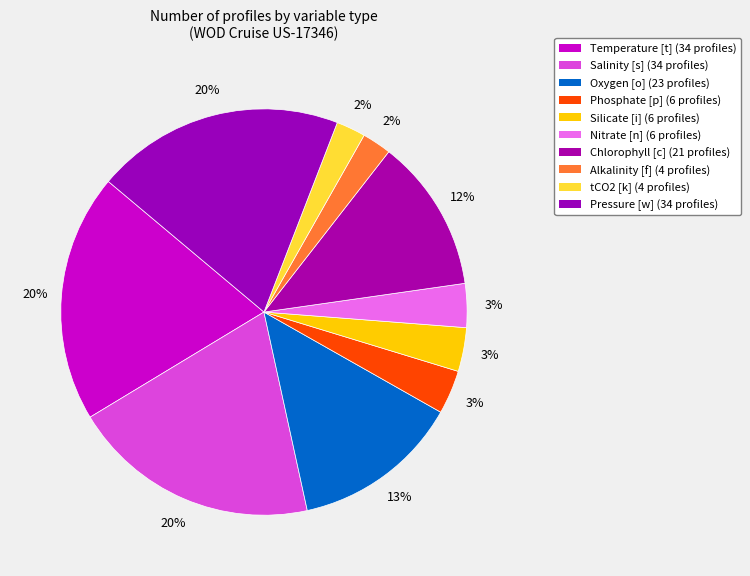

Is it true that Pressure [w] is 20% of the pie?

True